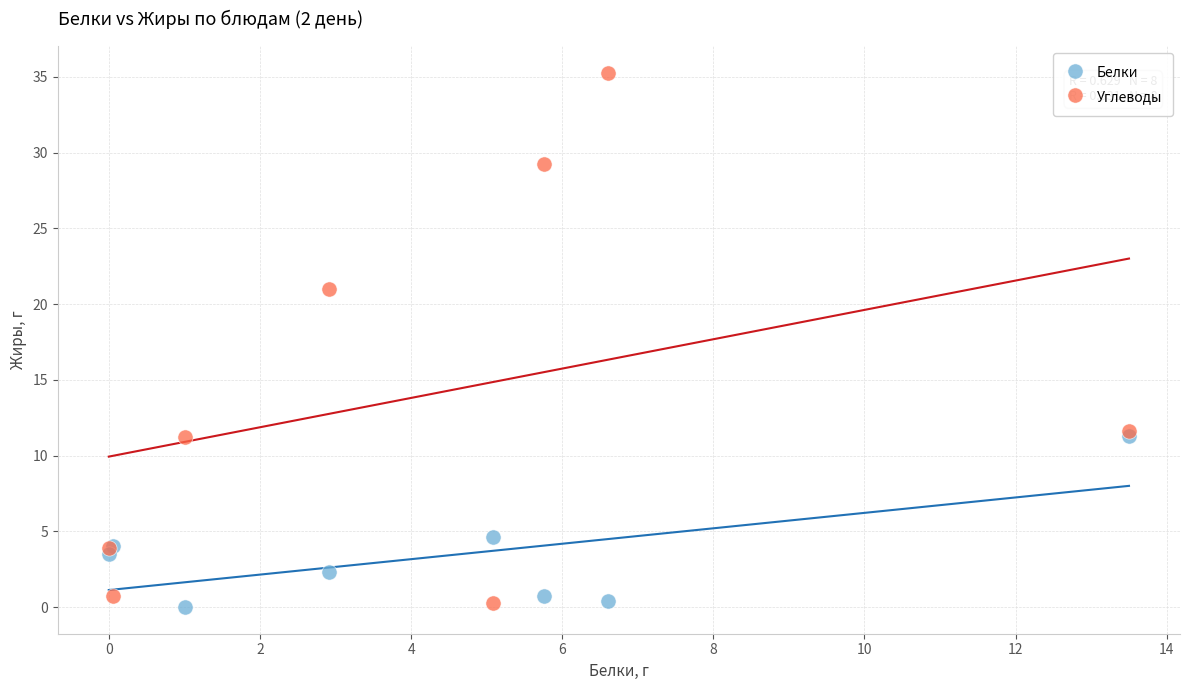

Which series contains the highest Y value?

Углеводы